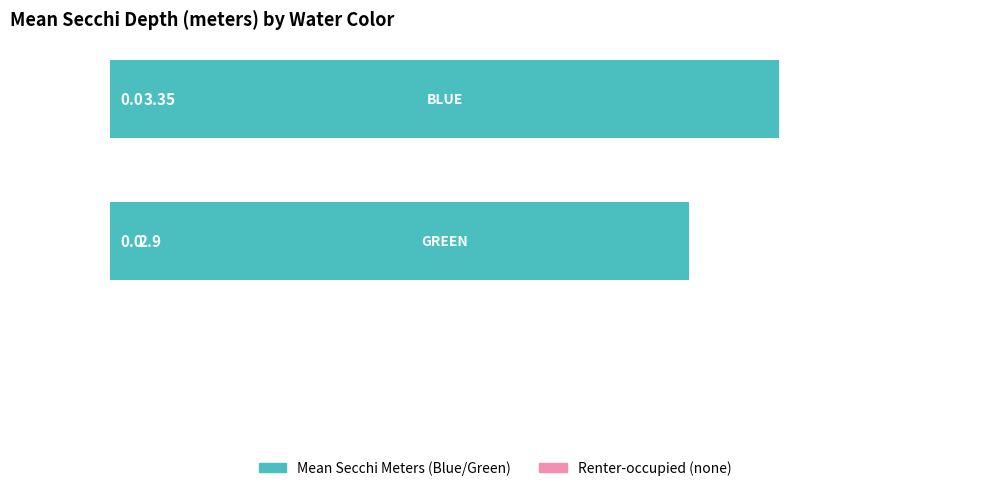

Are the bars horizontal?

Yes